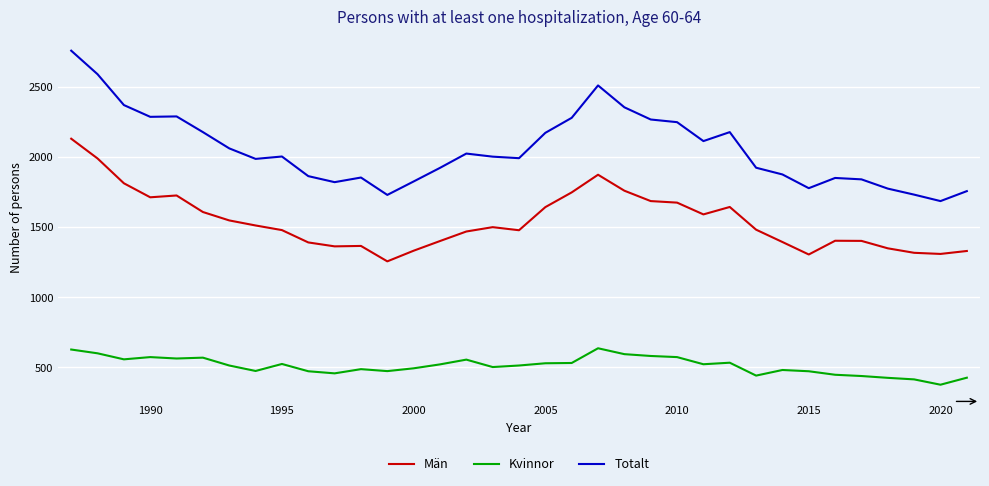

What is the difference between the maximum and second lowest values in the Män series?

826